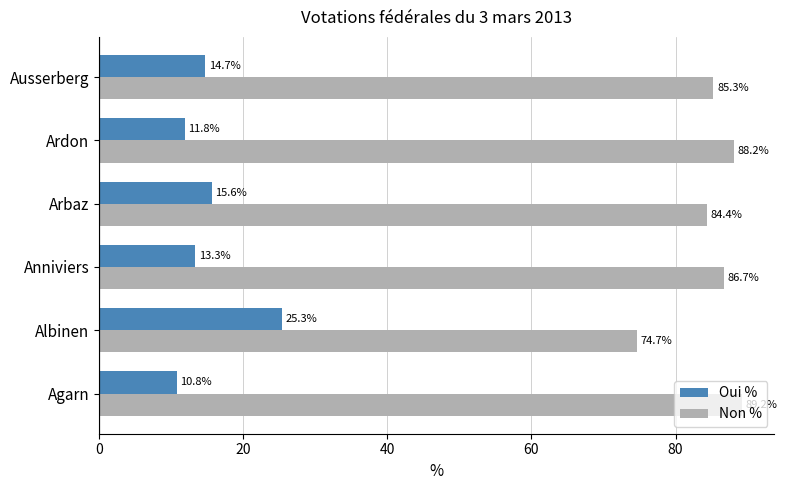

Is it true that Non % equals 85.3 at Ausserberg?

True